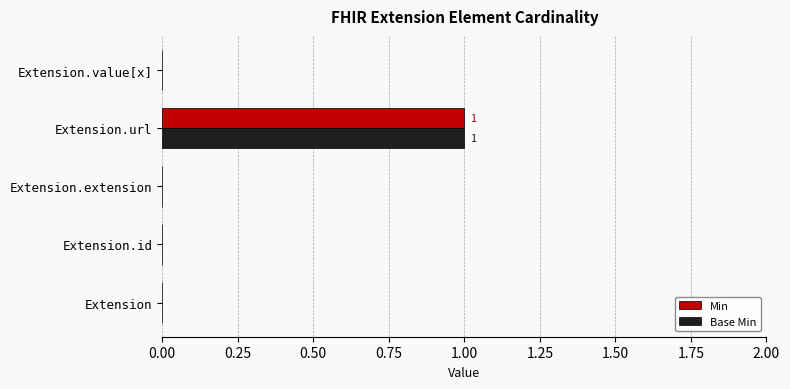

True or false: Min has a value of -1 at Extension.id.

False